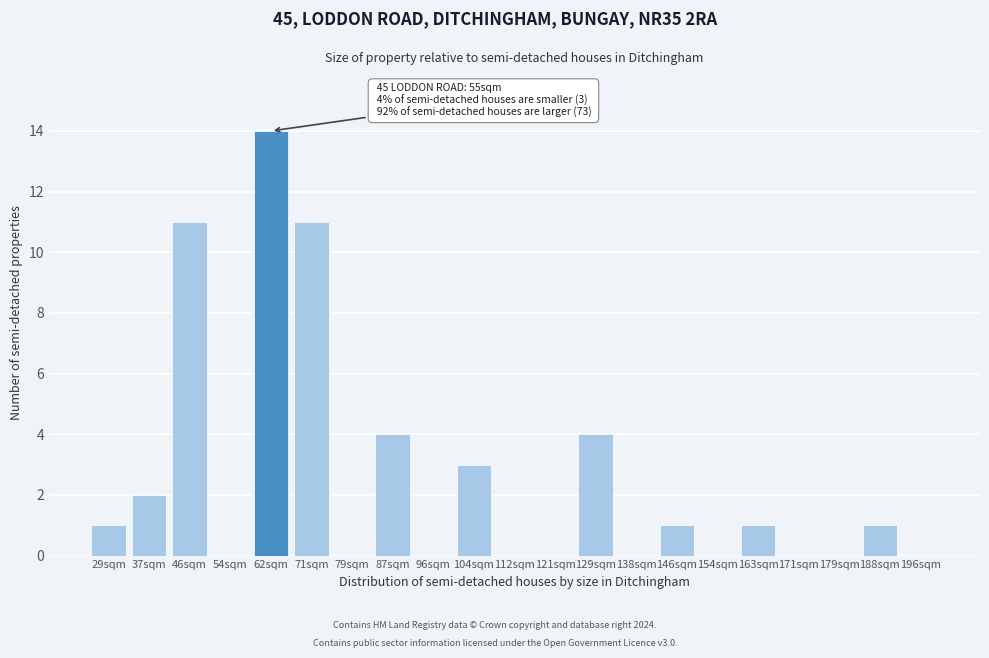

Reading left to right, what are all the values shown in this chart?

29sqm=1	37sqm=2	46sqm=11	54sqm=0	62sqm=14	71sqm=11	79sqm=0	87sqm=4	96sqm=0	104sqm=3	112sqm=0	121sqm=0	129sqm=4	138sqm=0	146sqm=1	154sqm=0	163sqm=1	171sqm=0	179sqm=0	188sqm=1	196sqm=0